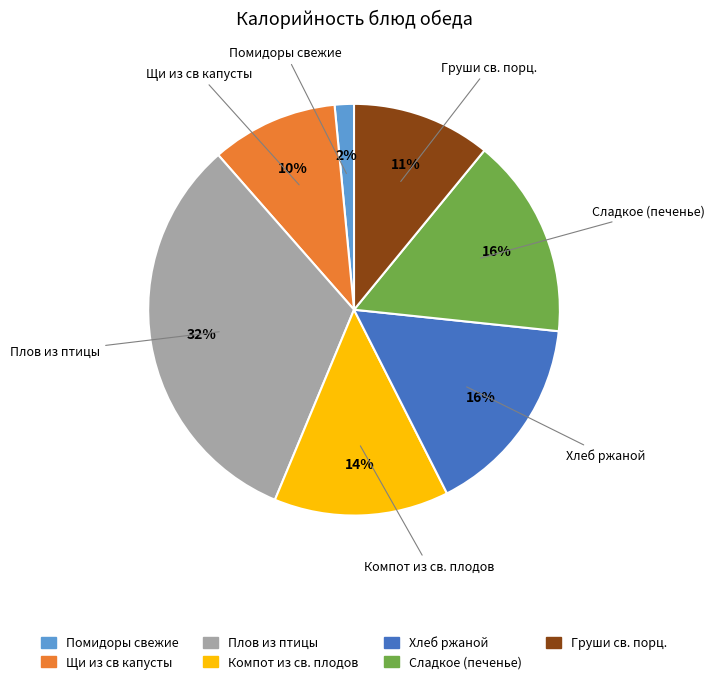

To the nearest percent, what is the combined percentage of Плов из птицы and Компот из св. плодов?

46%